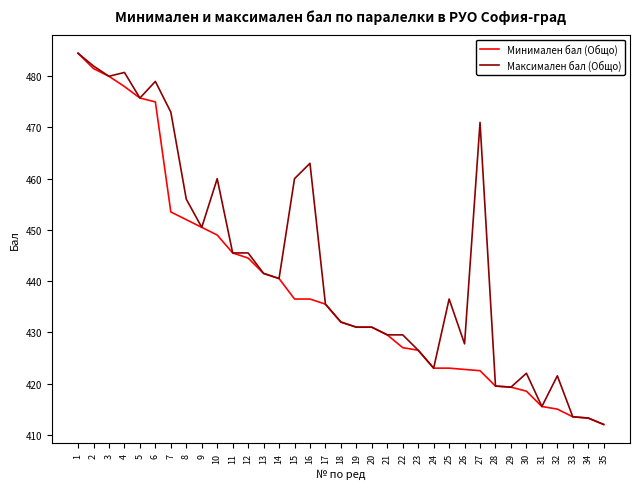

Which series changed the most between 4 and 9?

Максимален бал (Общо)